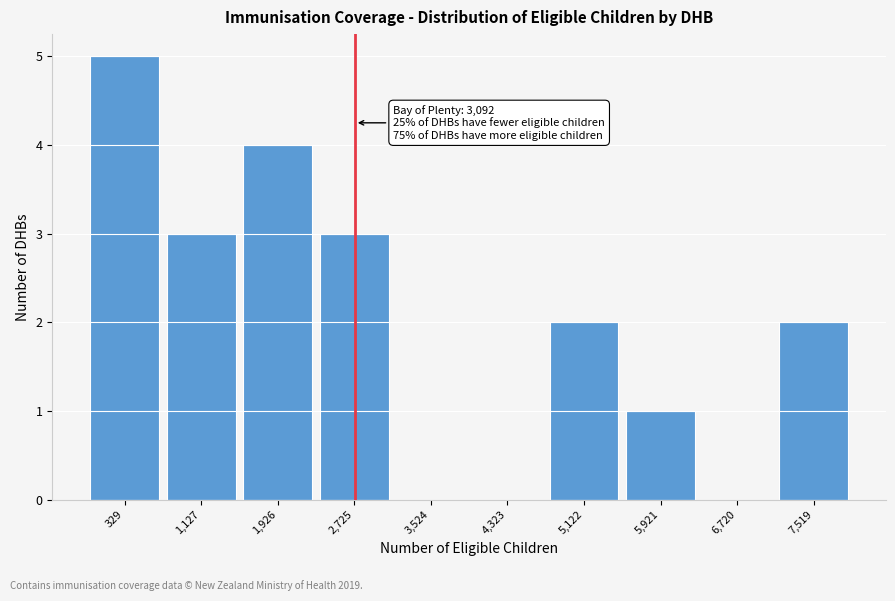

Reading left to right, what are all the values shown in this chart?

329=5	1,127=3	1,926=4	2,725=3	3,524=0	4,323=0	5,122=2	5,921=1	6,720=0	7,519=2